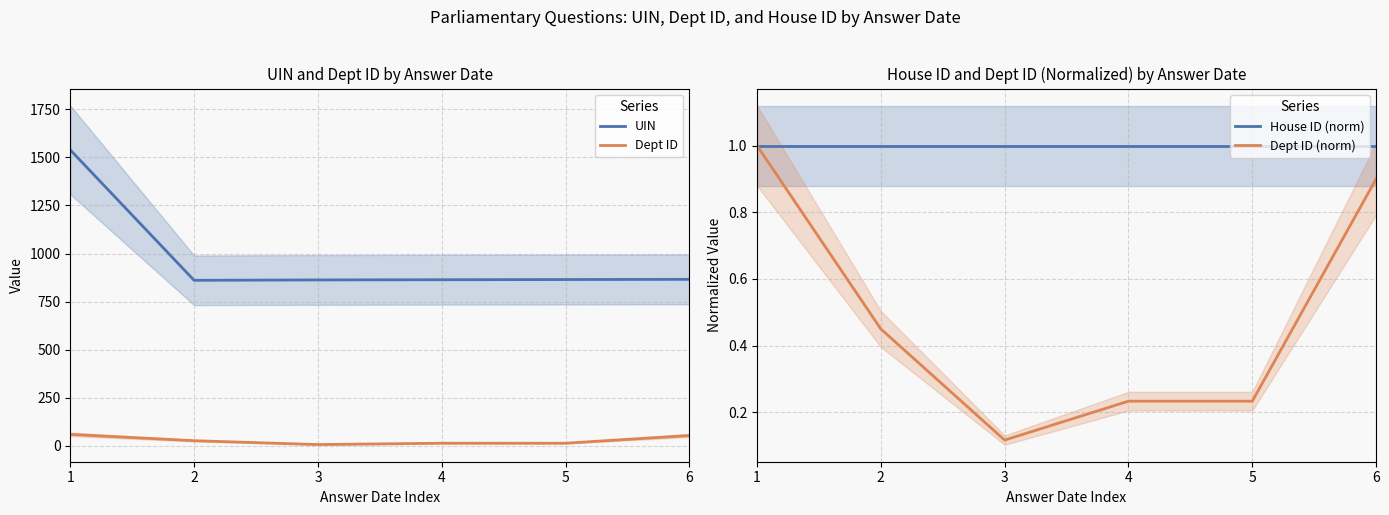

What are all the series names shown in the legend?

UIN, Dept ID, House ID (norm), Dept ID (norm)